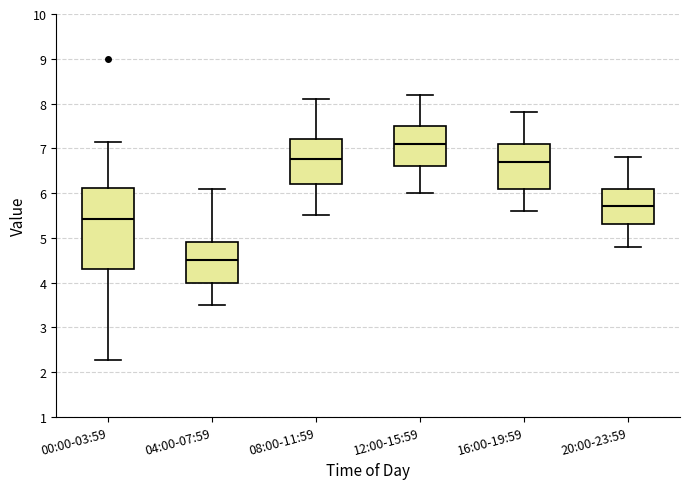

Where is the upper edge of the box for 04:00-07:59 on the y-axis? The values are not printed on the chart, so give them approximately, as read against the axis.

4.9